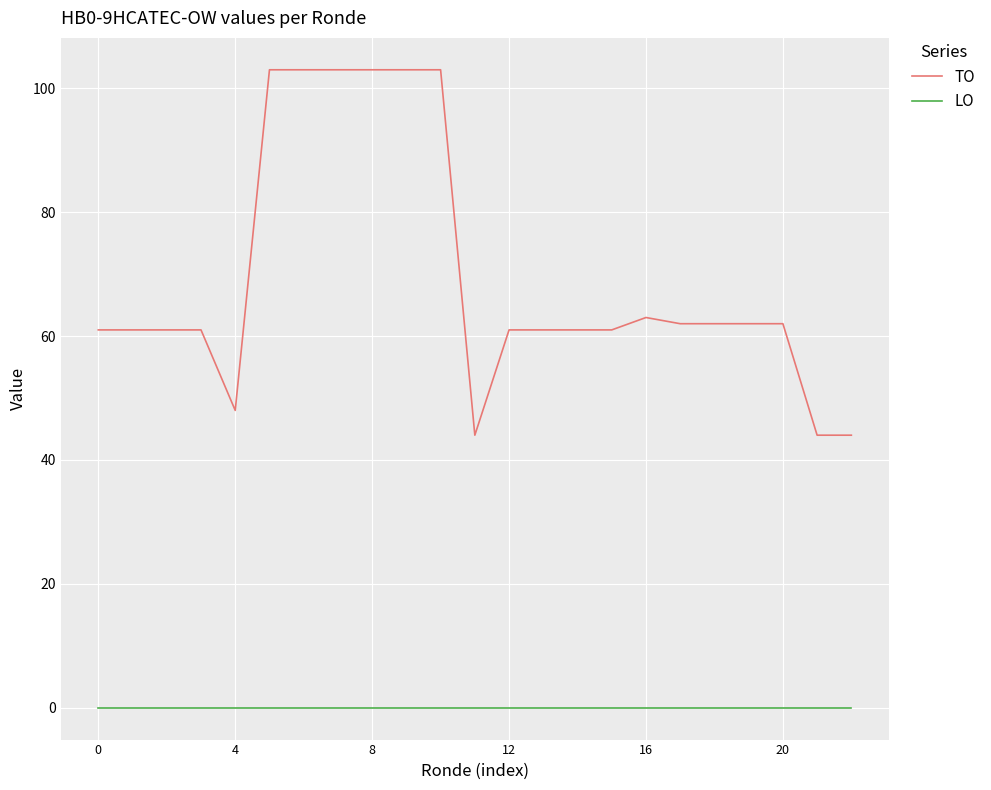

Rank the series by their average value, from highest to lowest.

TO, LO